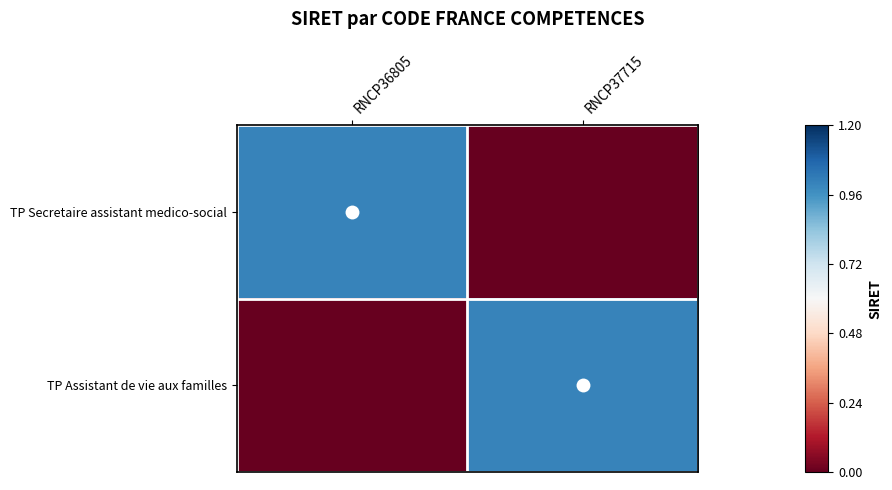

Reading right to left, extract all data points from this chart.

TP Secretaire assistant medico-social: RNCP37715=0	RNCP36805=1
TP Assistant de vie aux familles: RNCP37715=1	RNCP36805=0